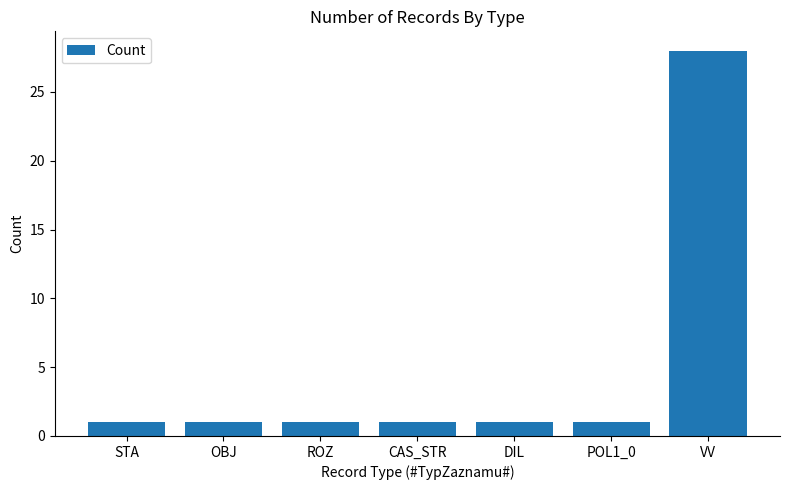

What is the change in value from OBJ to VV?

+27